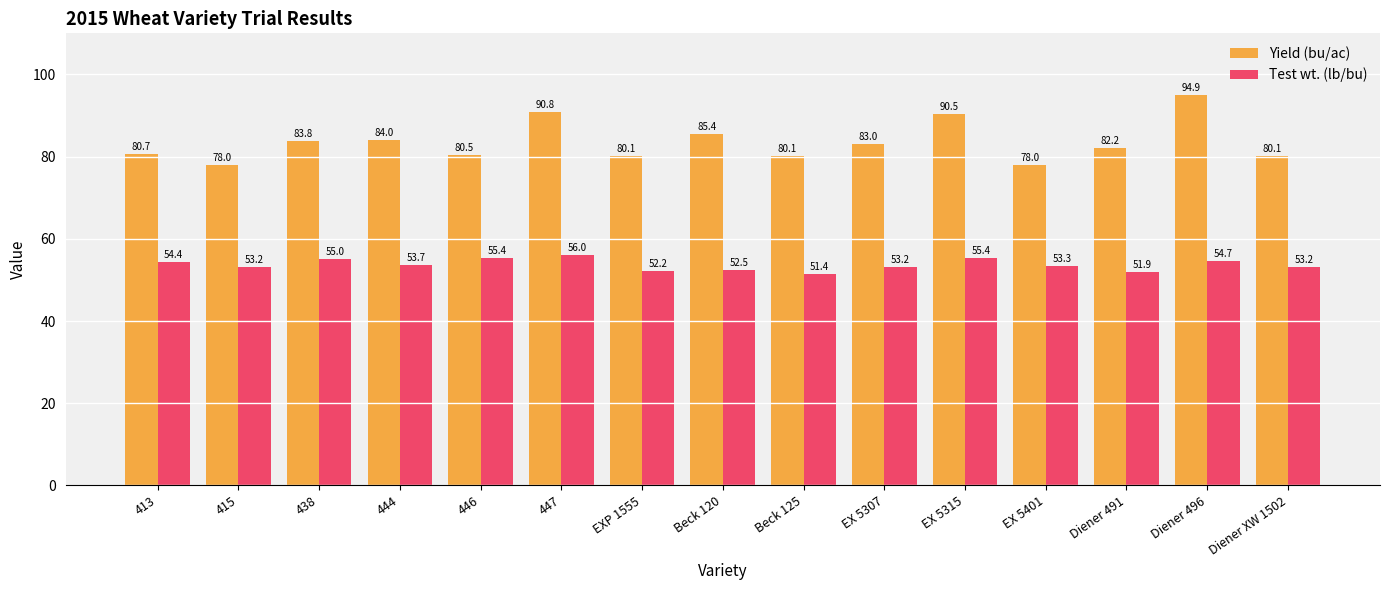

List the series in order of their peak value, lowest first.

Test wt. (lb/bu), Yield (bu/ac)